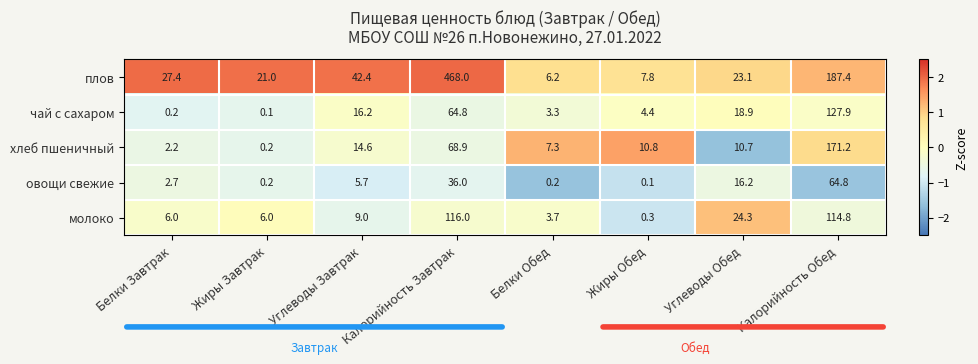

What is the greatest value displayed?

468.0